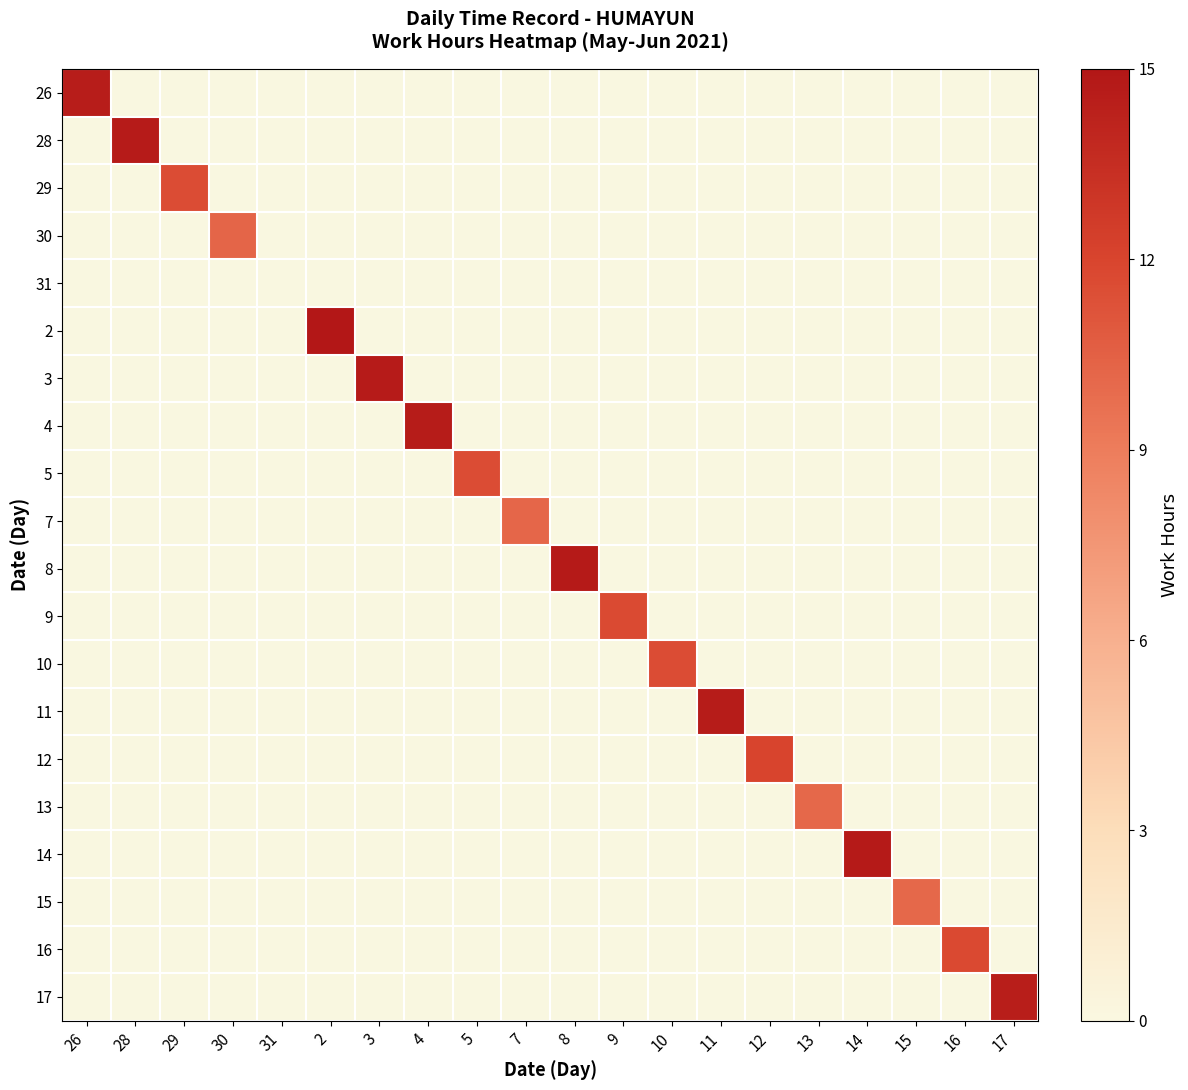

What is the difference between the highest and lowest values at 14?

14.7